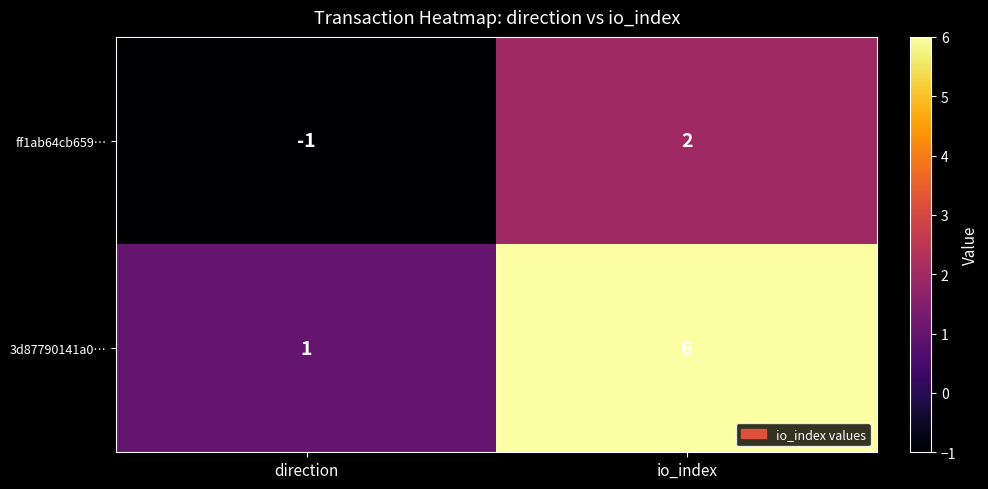

Reading right to left, what are all the values shown in this chart?

ff1ab64cb659…: io_index=2	direction=-1
3d87790141a0…: io_index=6	direction=1